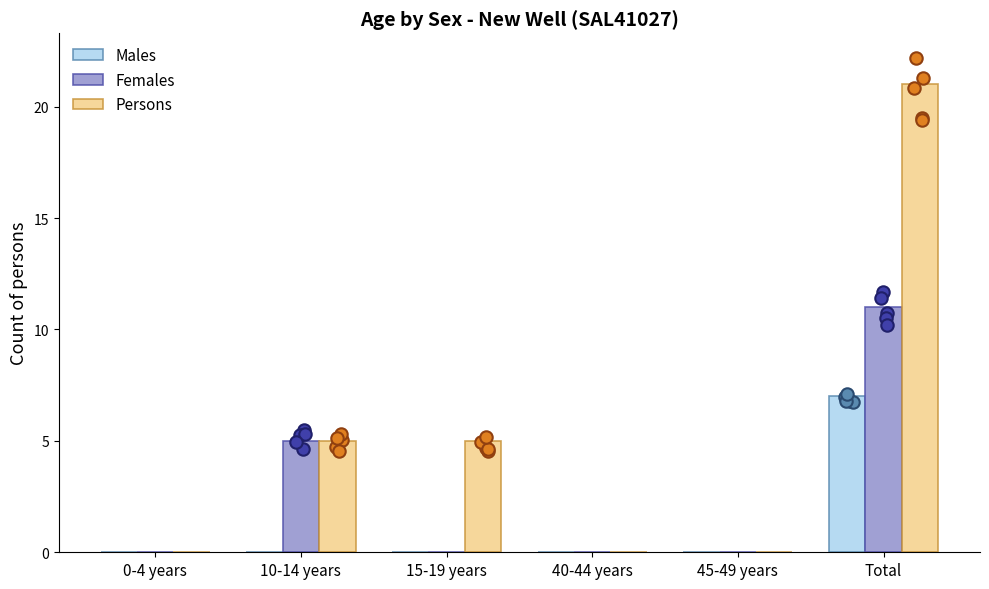

At which category is the sum across all series the highest?

Total